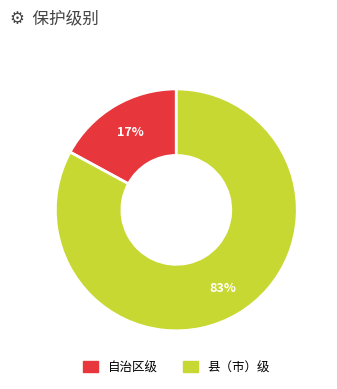

Does any single category account for the majority?

Yes